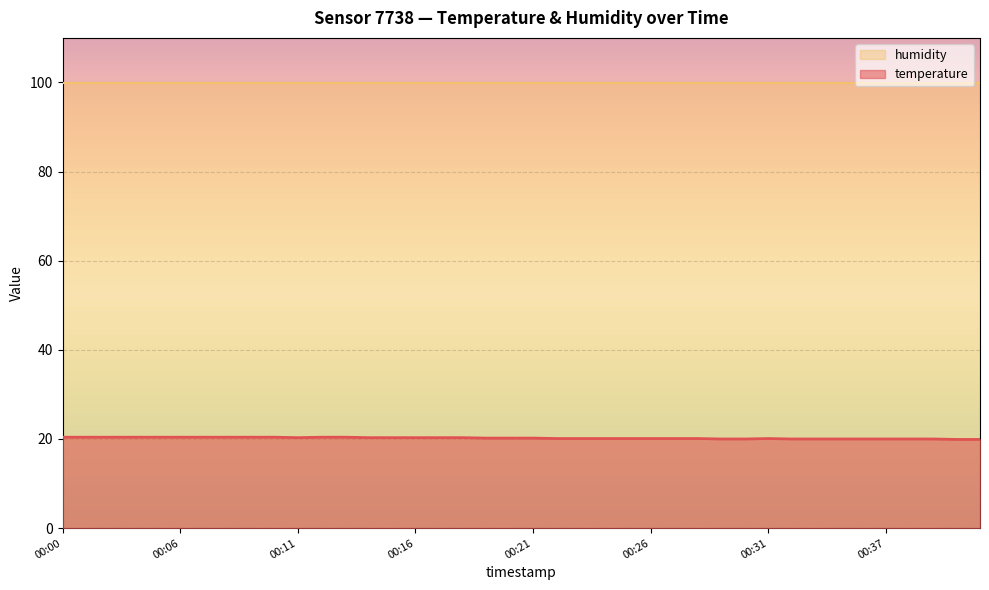

What is the difference between the maximum and minimum values?

0.5